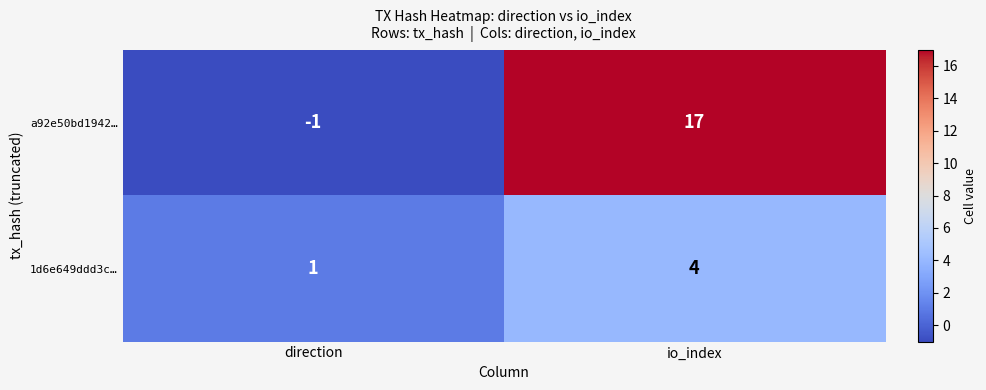

Rank the series at io_index from highest to lowest value.

a92e50bd1942…, 1d6e649ddd3c…